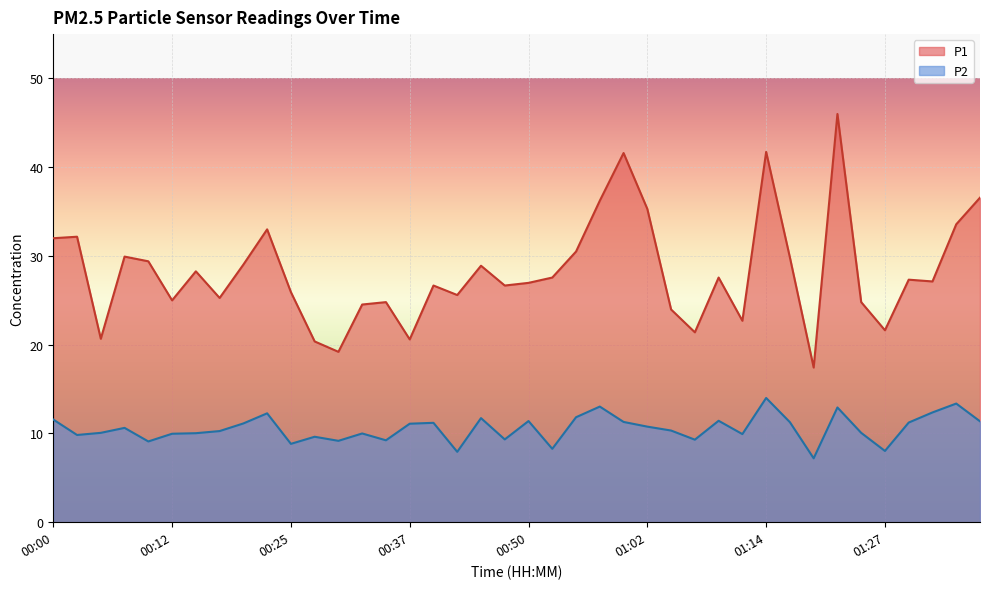

Which series has the widest spread of values?

P1